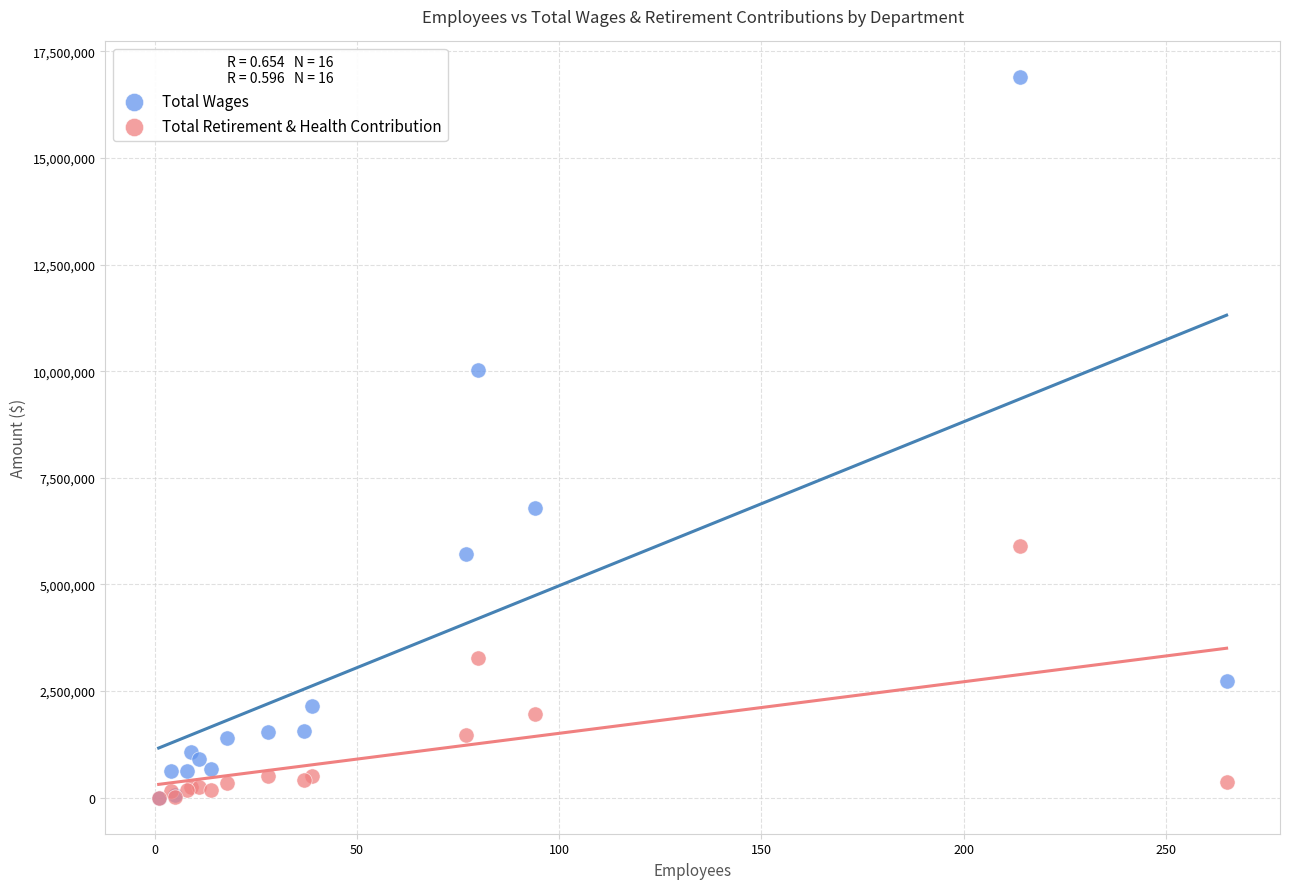

What are all the series names shown in the legend?

Total Wages, Total Retirement & Health Contribution